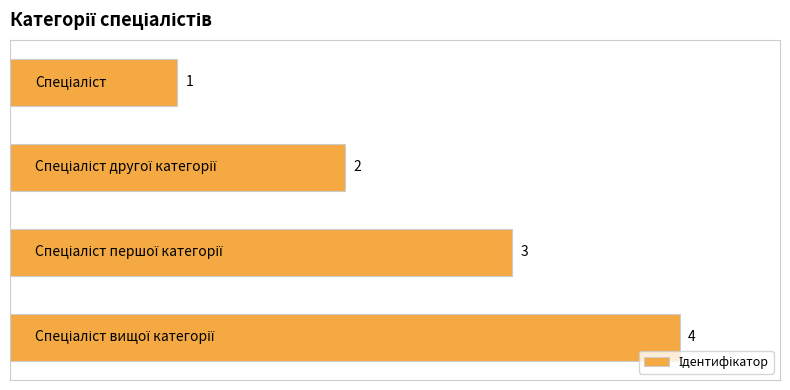

What is the value of the 3rd bar from the top?

3